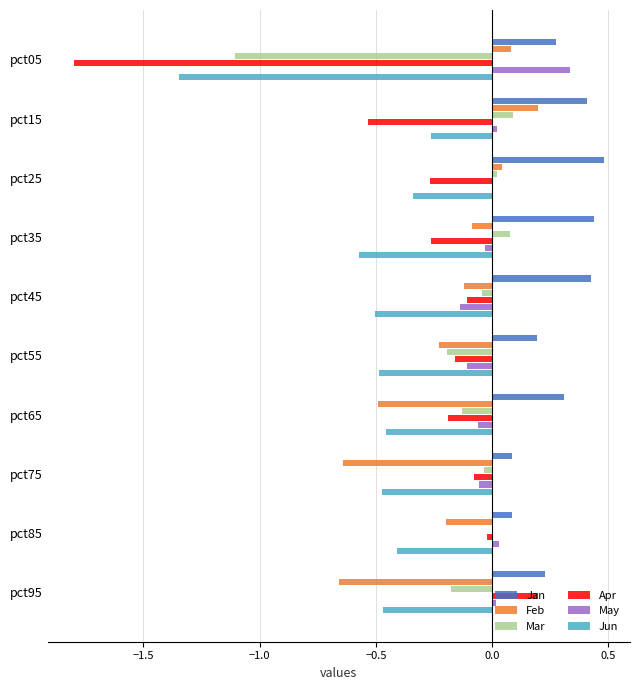

Which series changed the most between pct35 and pct75?

Feb